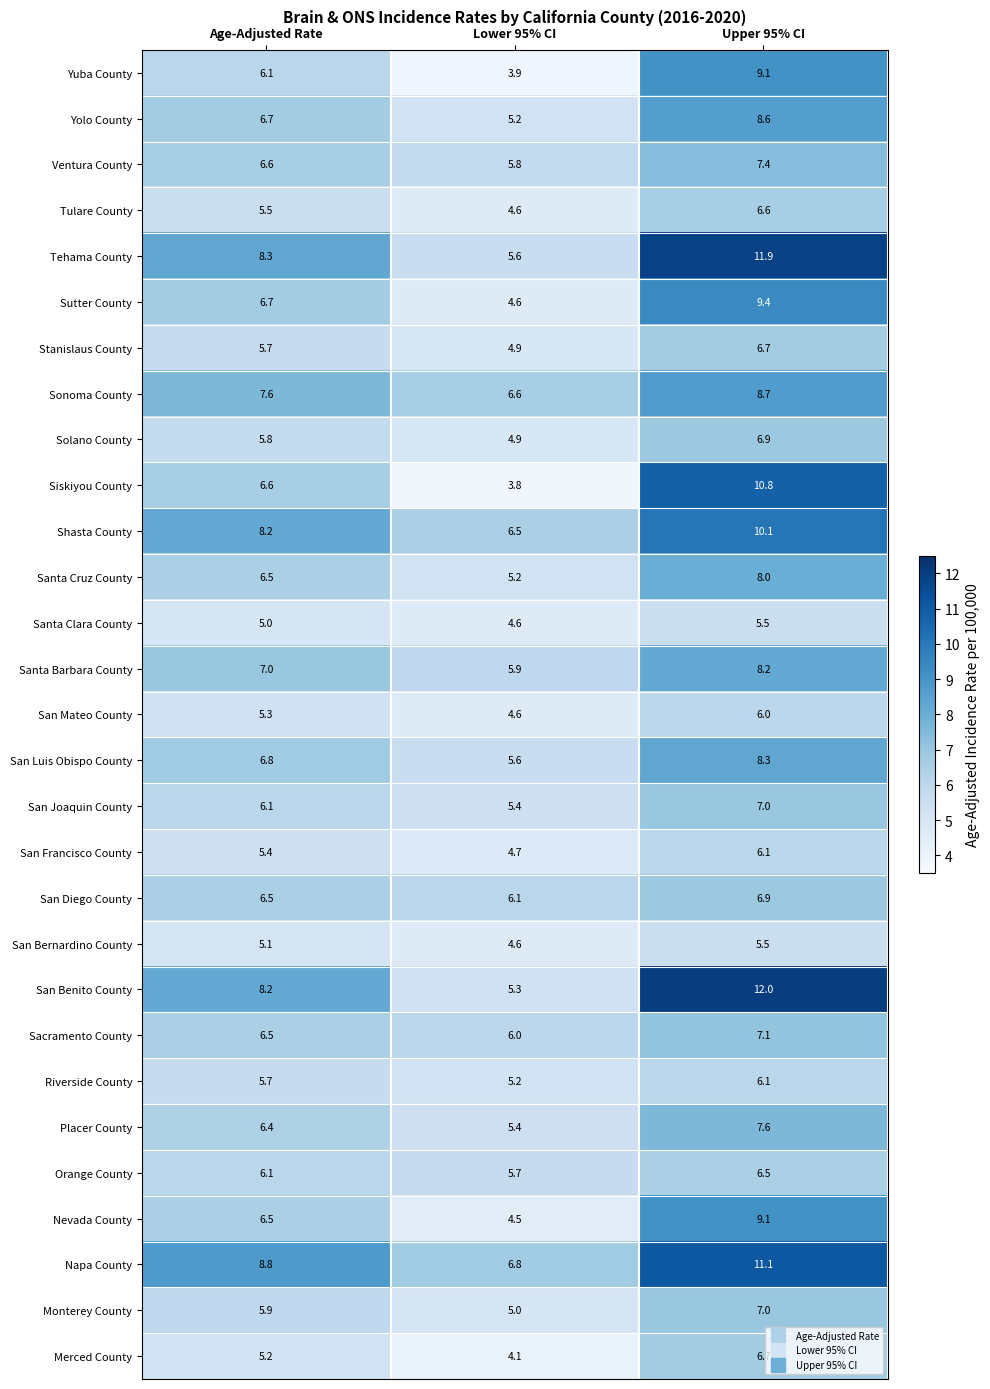

What is the average value of the Napa County series?

8.9